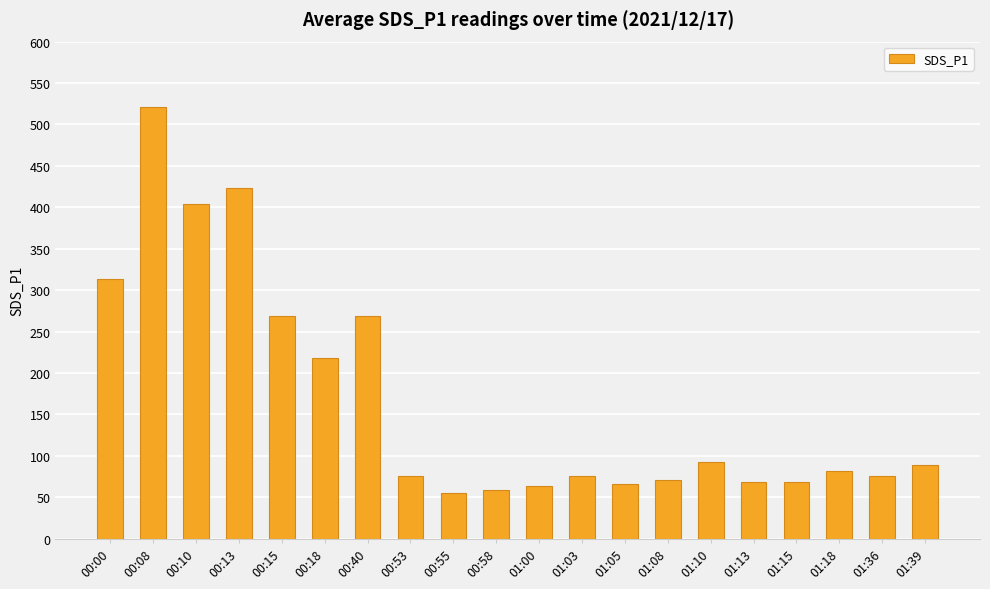

What is the label of the 12th bar from the left?

01:03